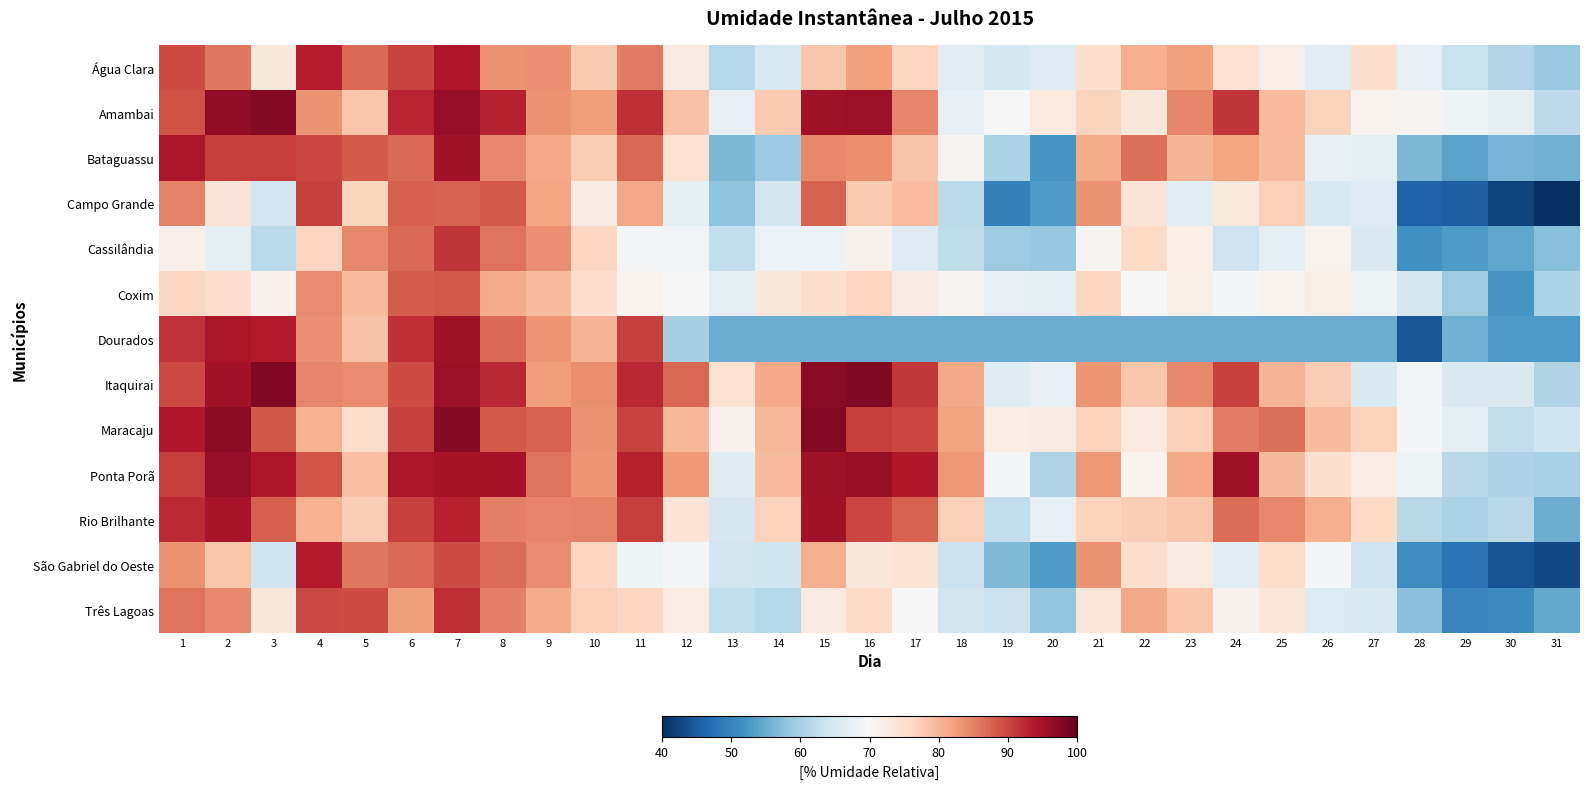

Which has a higher value, 10 or 1?

1